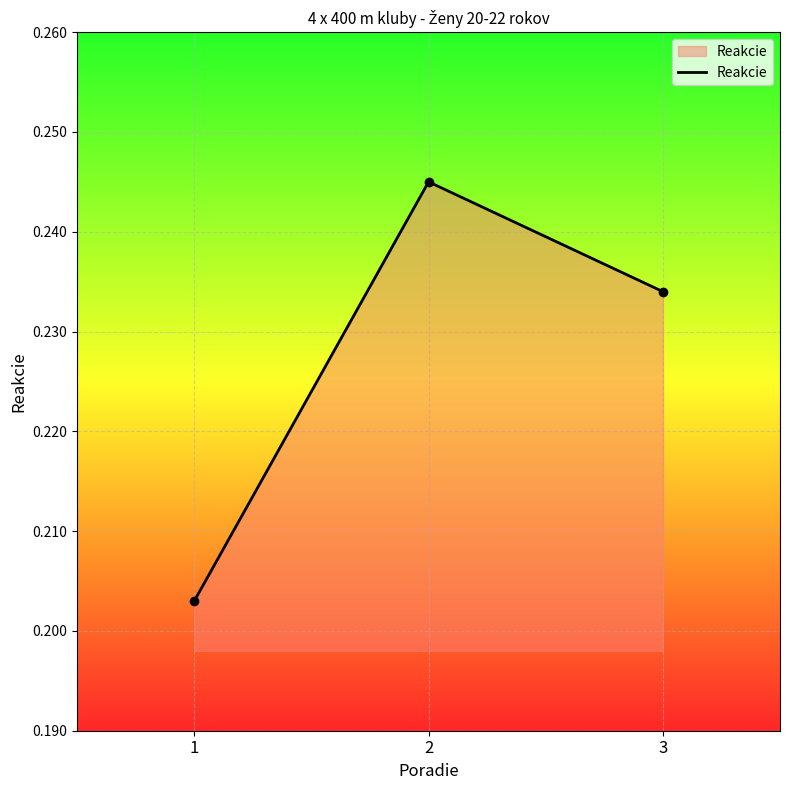

What is the value of the 1st point from the left?

0.2